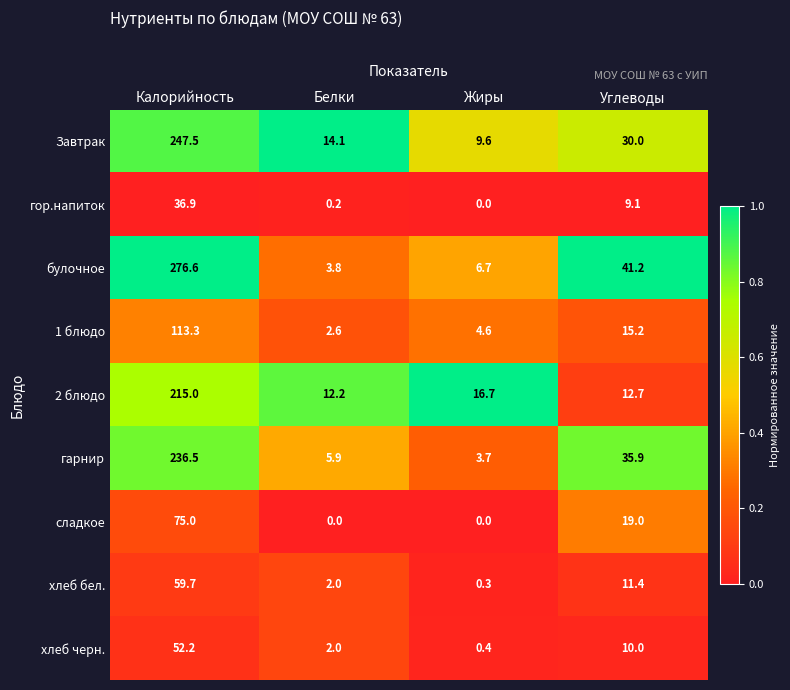

List the series in order of their peak value, lowest first.

гор.напиток, хлеб черн., хлеб бел., сладкое, 1 блюдо, 2 блюдо, гарнир, Завтрак, булочное